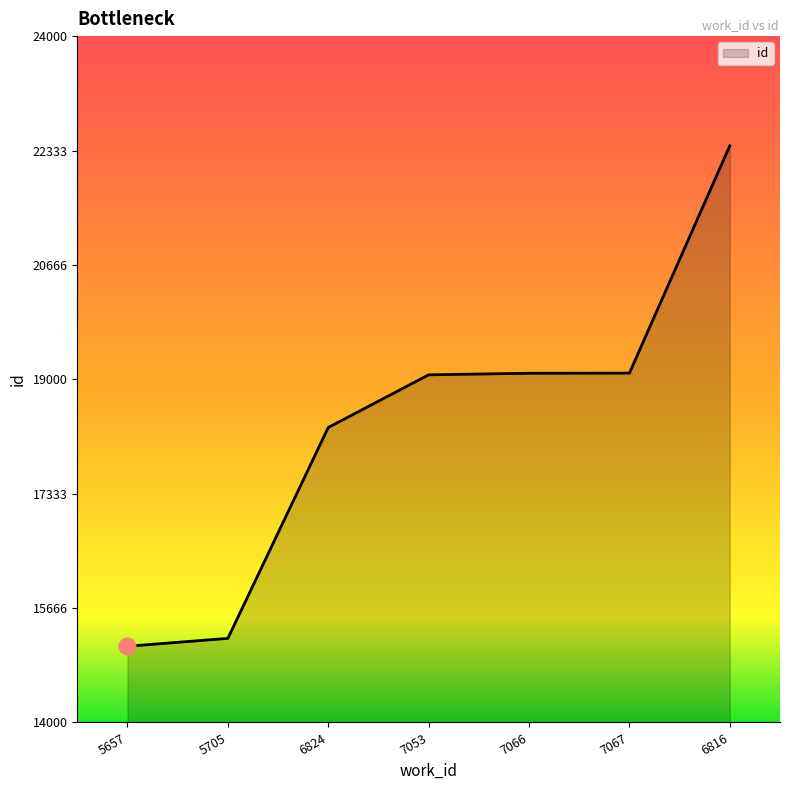

What is the greatest value displayed?

22402